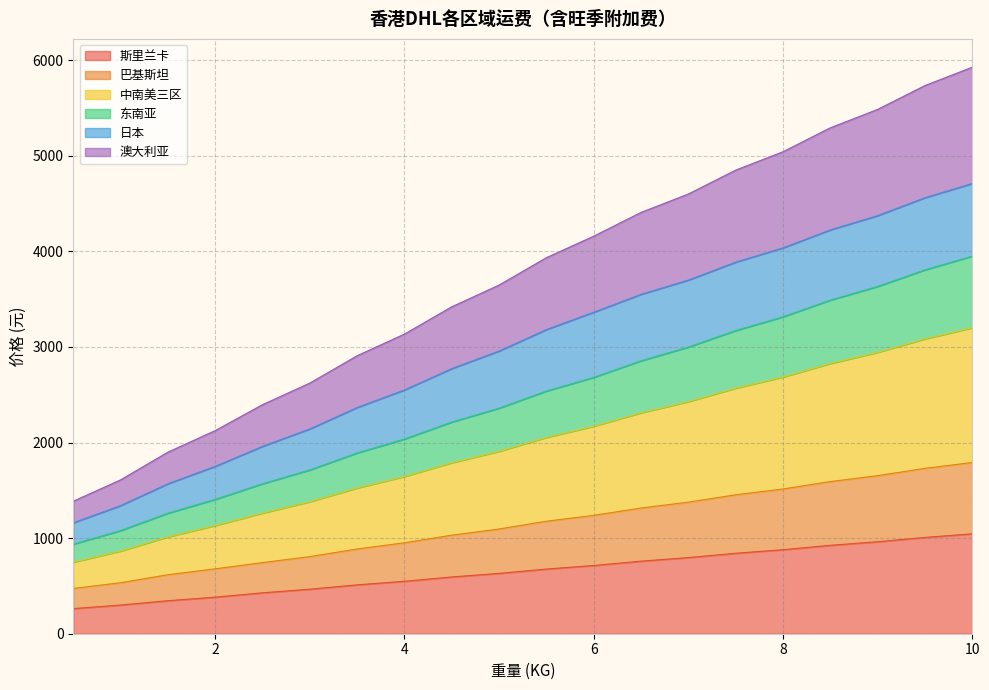

What is the lowest value of the 斯里兰卡 series?

262.8